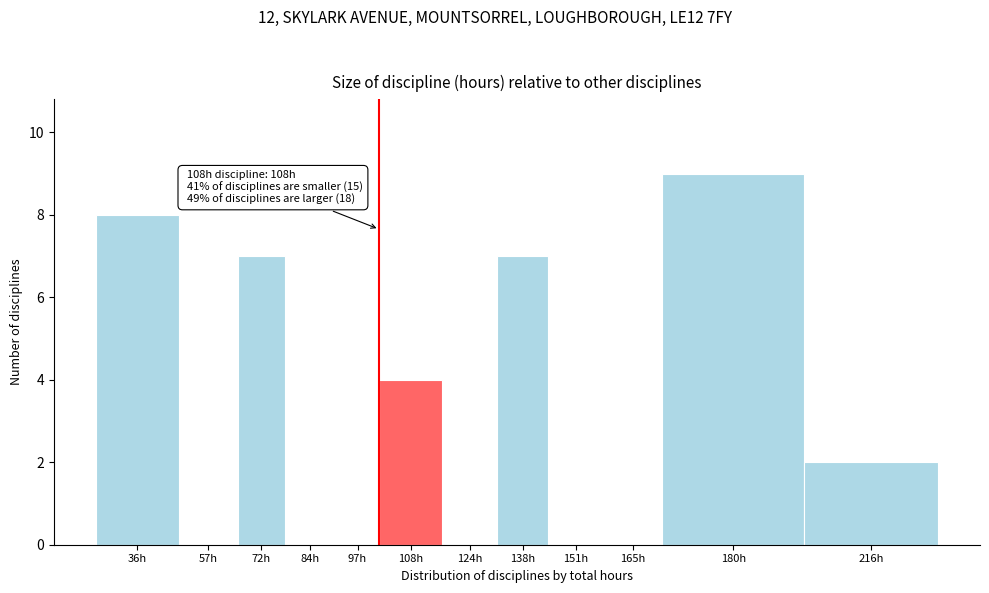

Reading left to right, extract all data points from this chart.

36h=8	57h=0	72h=7	84h=0	97h=0	108h=4	124h=0	138h=7	151h=0	165h=0	180h=9	216h=2